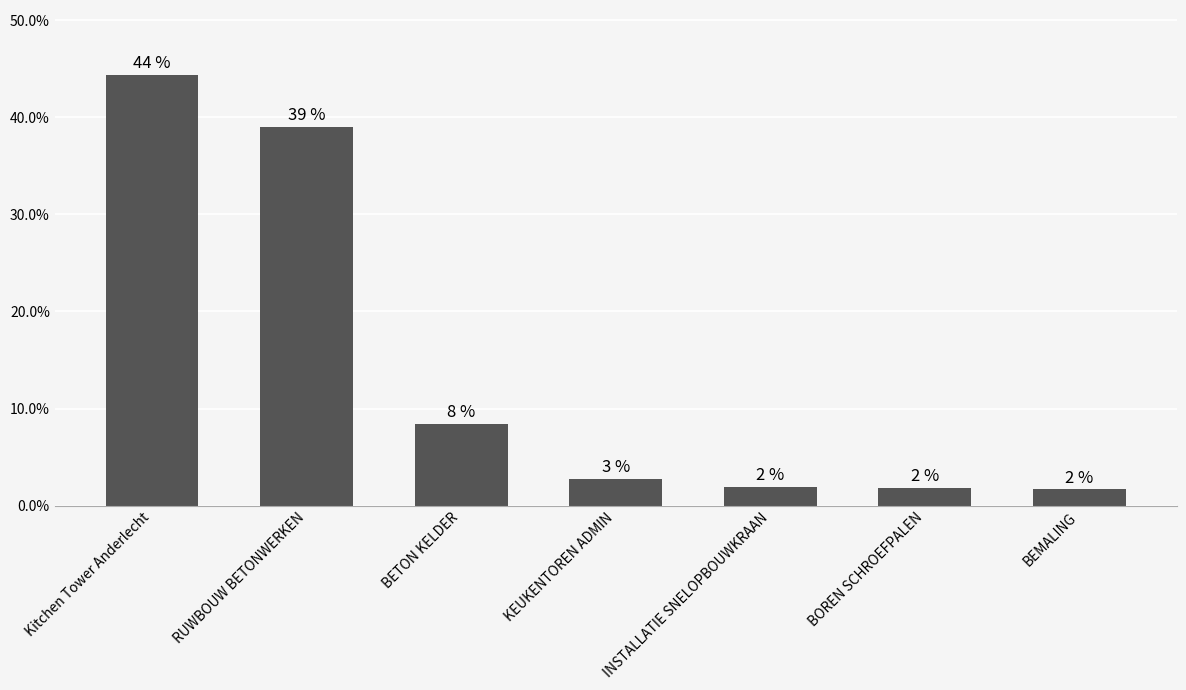

Are the bars horizontal?

No